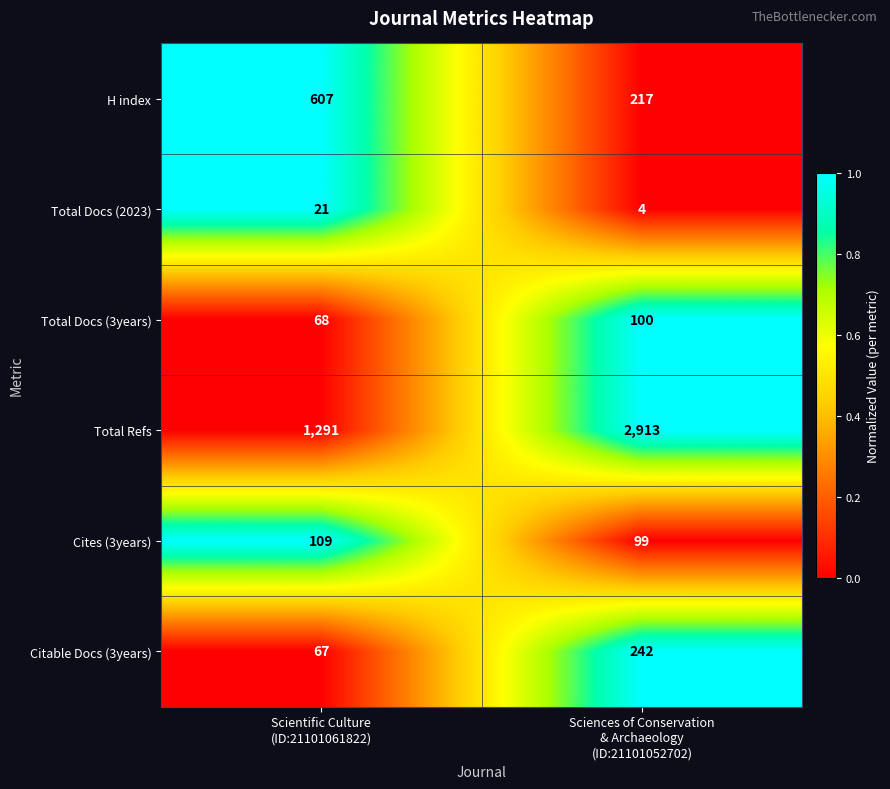

What is the greatest value displayed?

2913